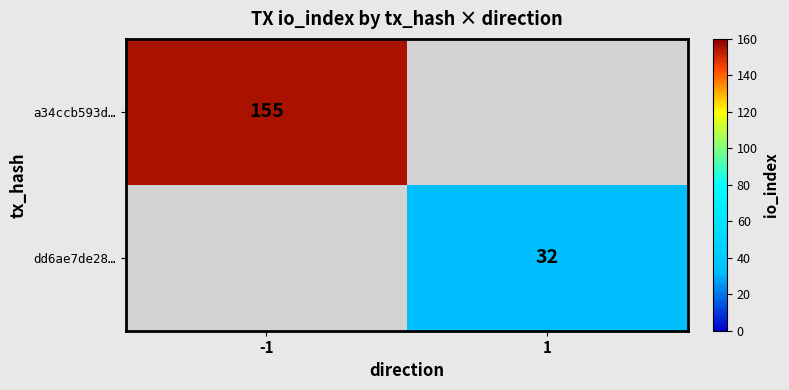

At which category does the chart reach its peak across all series?

-1